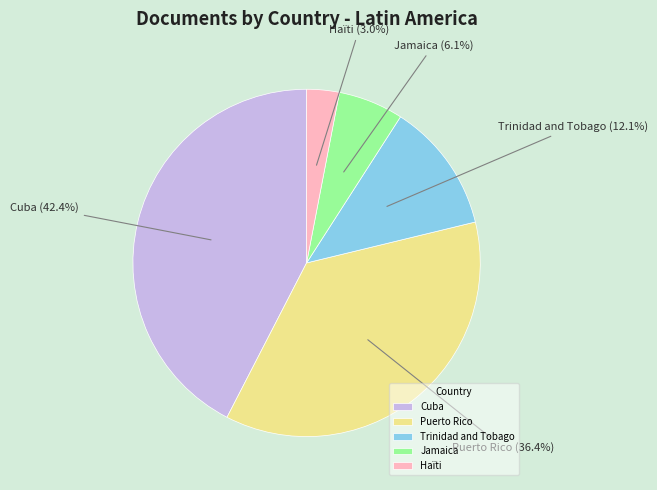

What is the total percentage of Jamaica and Trinidad and Tobago?

18.2%